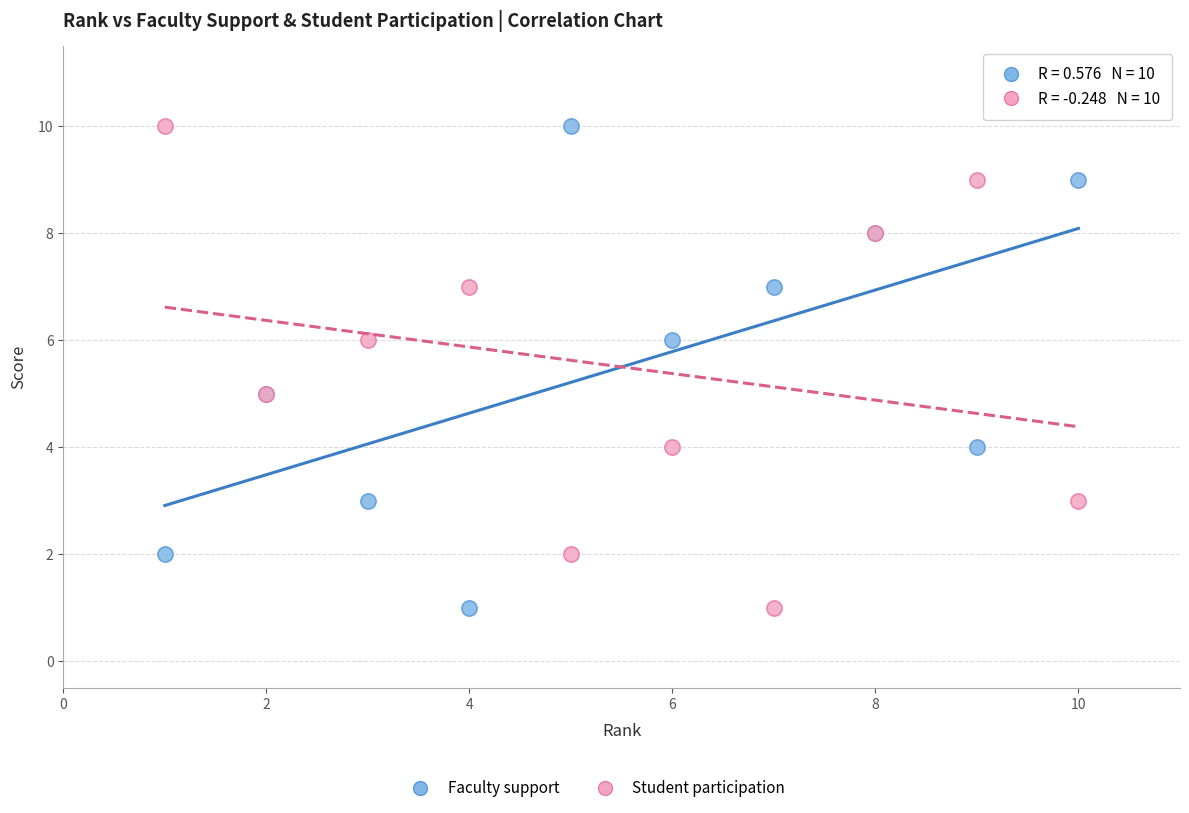

What is the X range (max minus min) for the scatter plot?

9